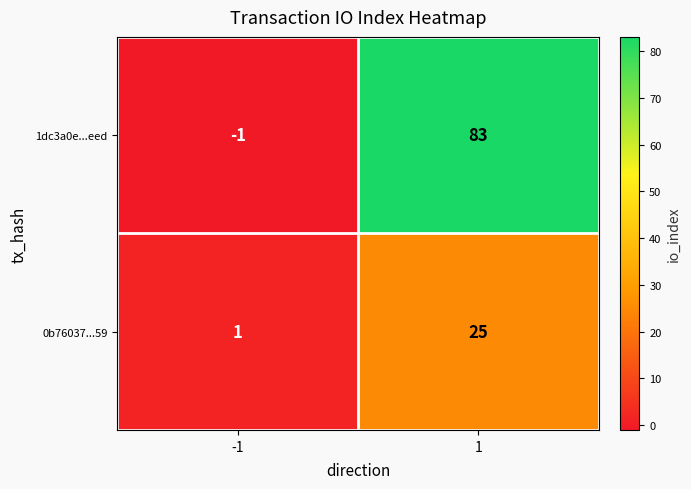

At which category is the sum across all series the highest?

1